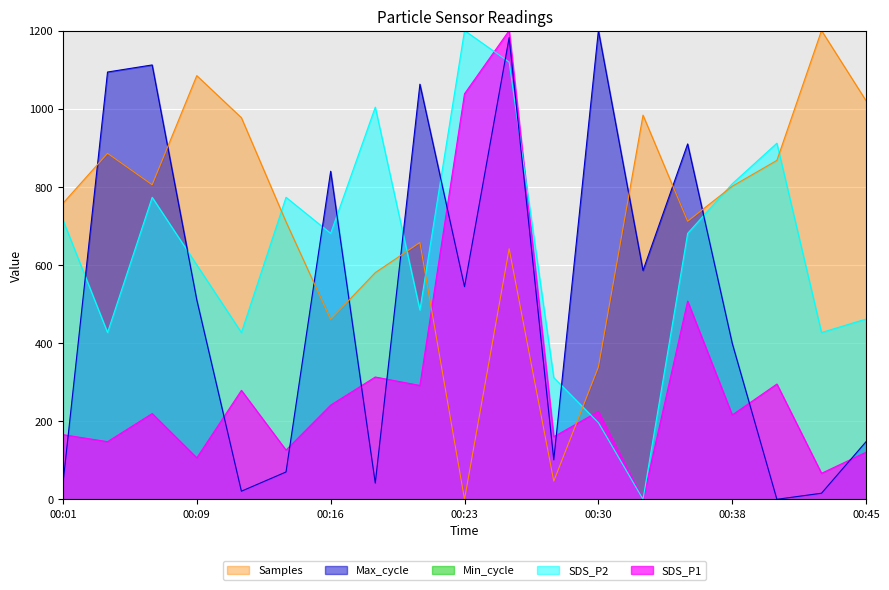

What is the greatest value displayed?

1200.0